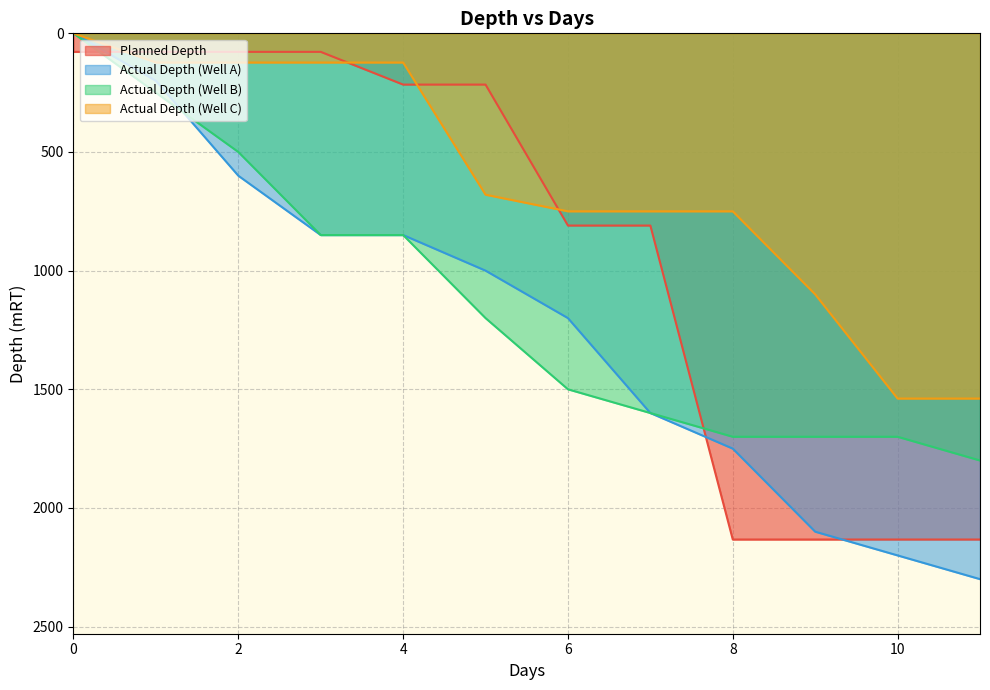

True or false: Actual Depth (Well A) has more than 0 interior local peaks.

False